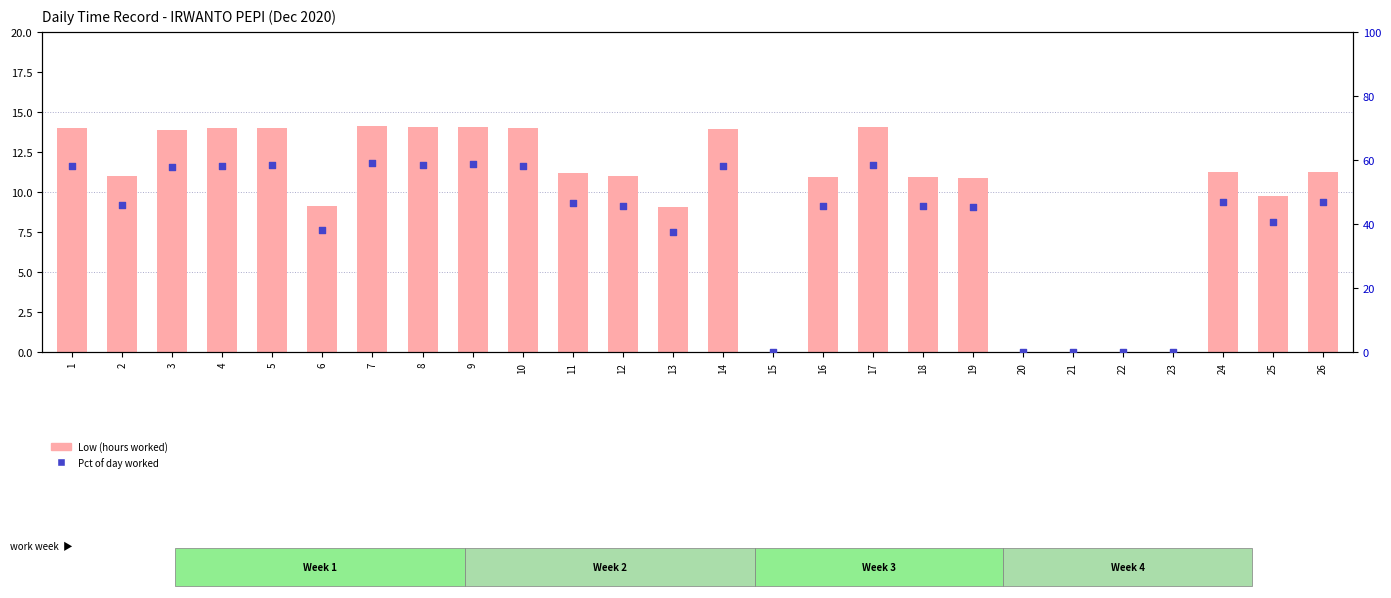

At how many categories does at least one series exceed 28?

21